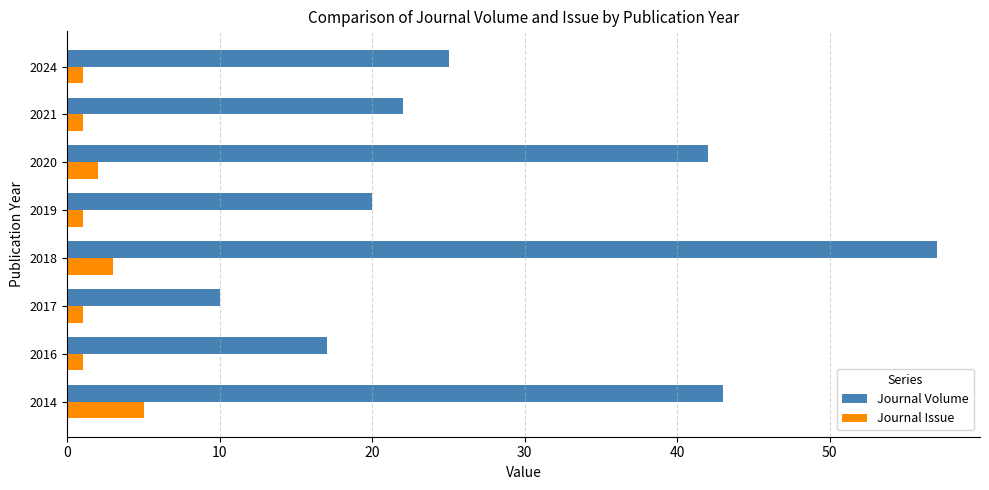

Rank the series by their average value, from highest to lowest.

Journal Volume, Journal Issue